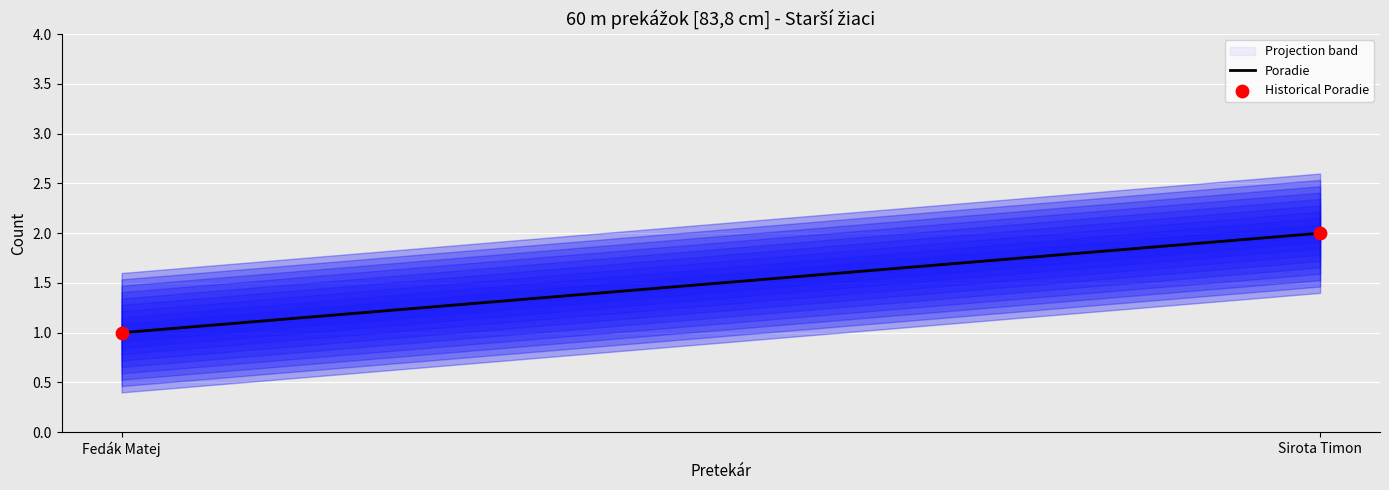

Between Fedák Matej and Sirota Timon, which is larger?

Sirota Timon